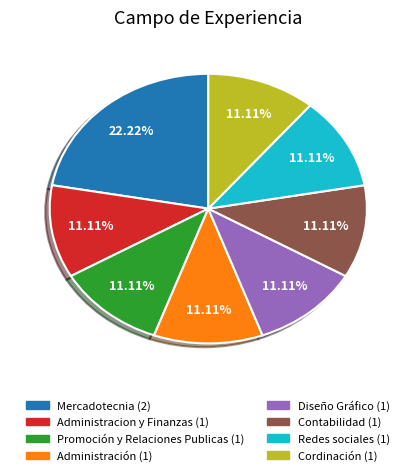

Is the sum of Redes sociales and Promoción y Relaciones Publicas greater than half?

No